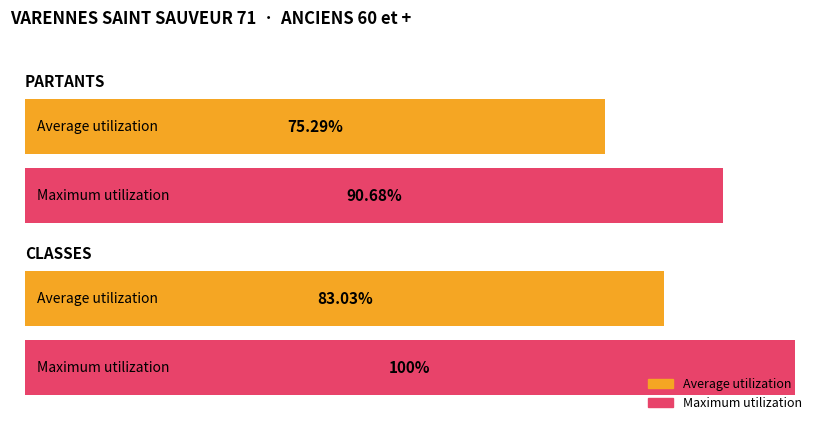

How many bars are there in total?

4